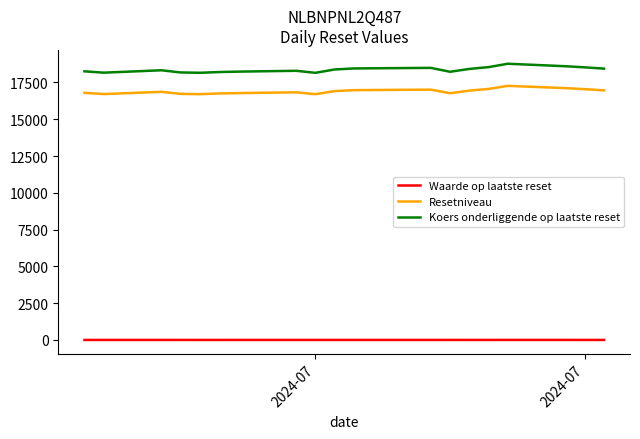

What is the greatest value displayed?

18769.4